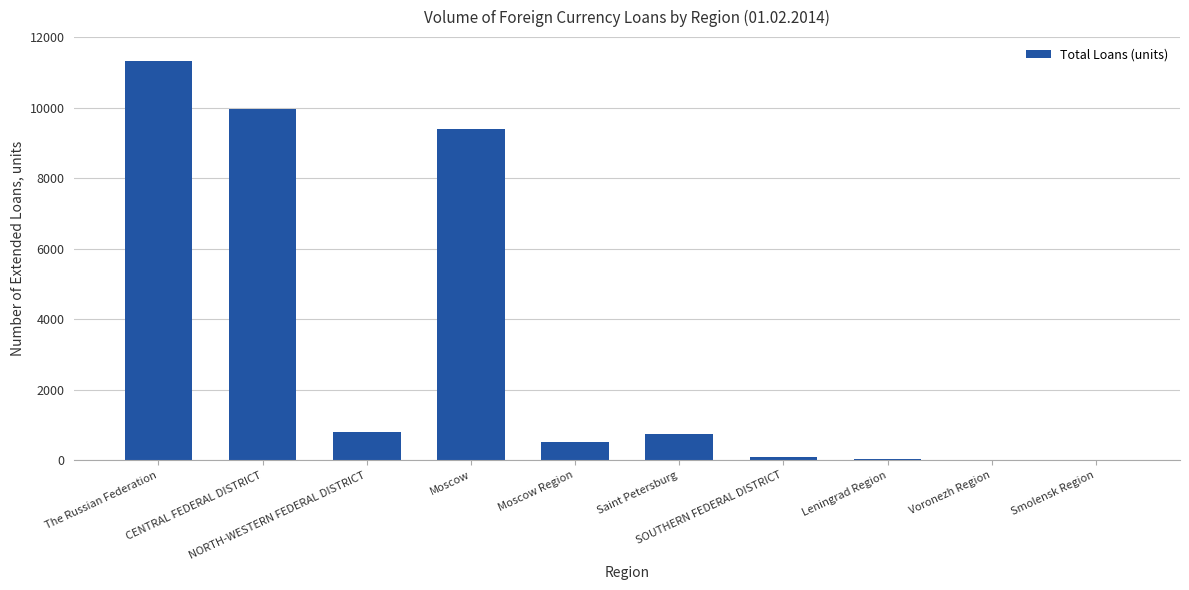

Count the number of categories in the chart.

10